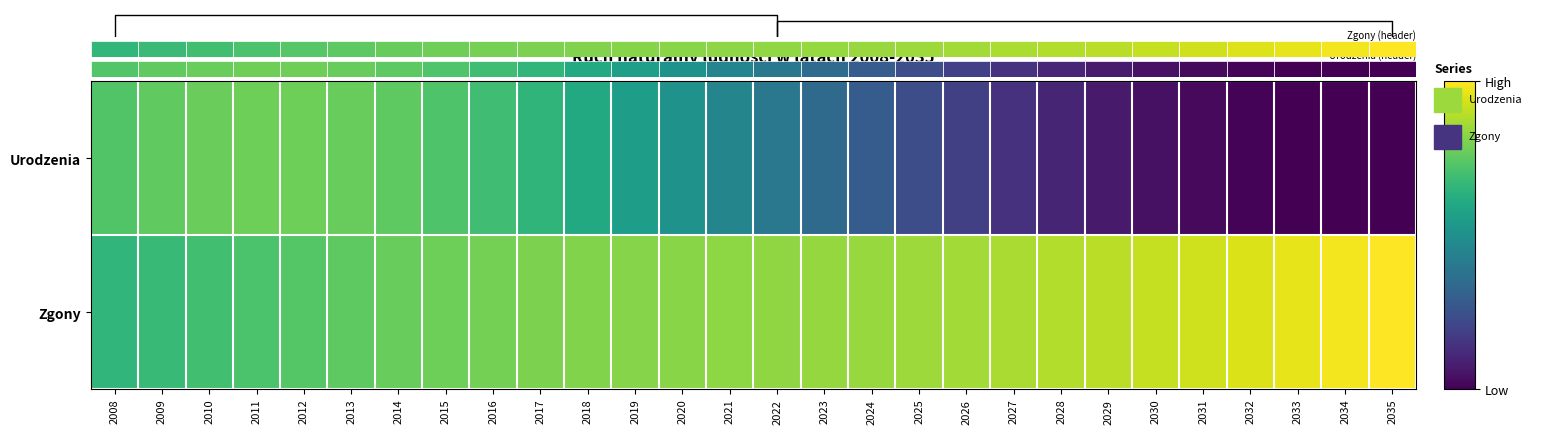

True or false: Urodzenia has a value of 219610 at 2021.

False